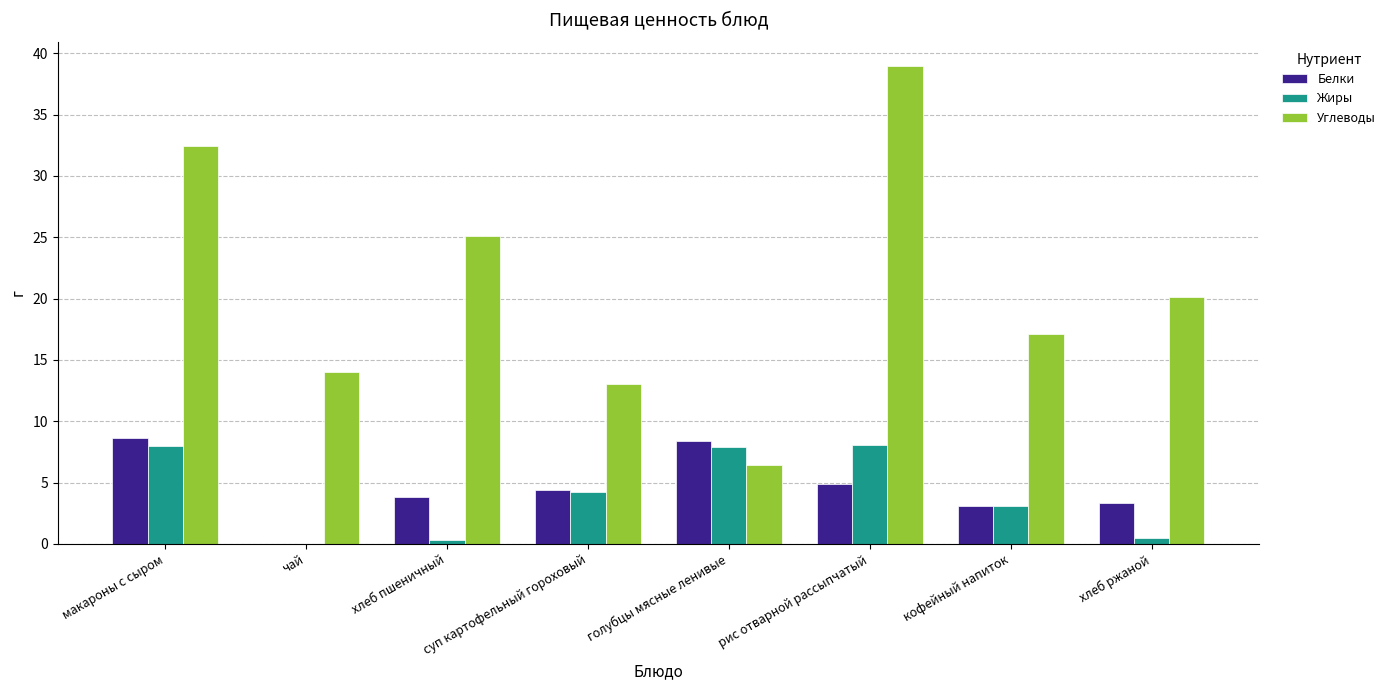

True or false: Белки has a value of 4.4 at суп картофельный гороховый.

True